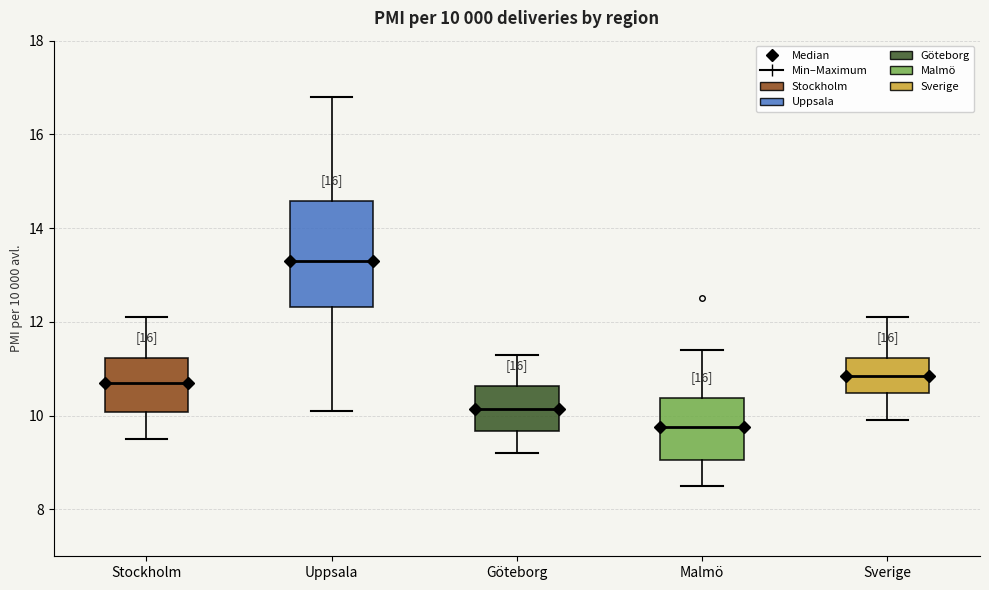

Which box's median line is the highest?

Uppsala